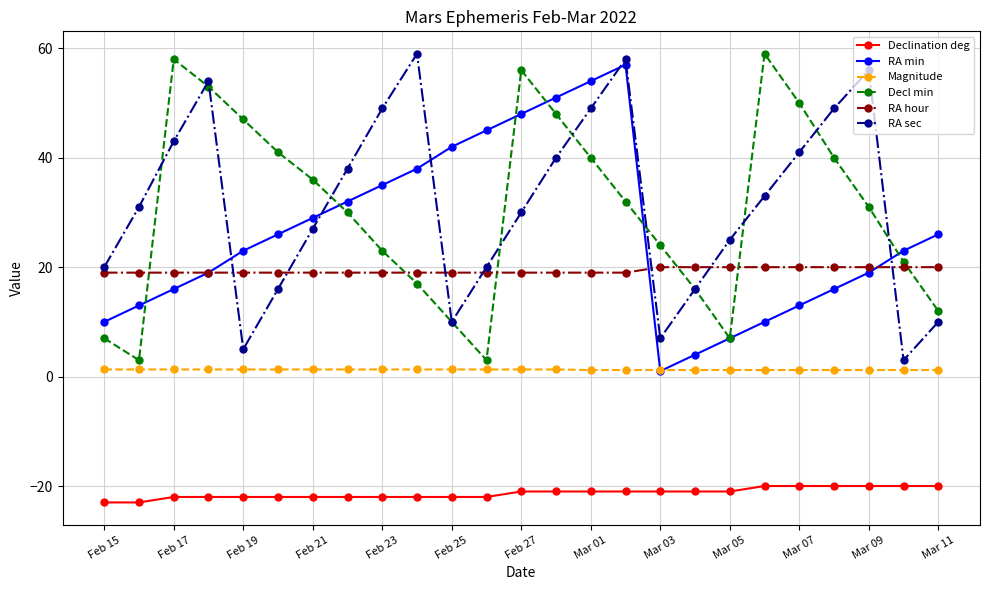

True or false: Decl min and Declination deg intersect in this chart.

False